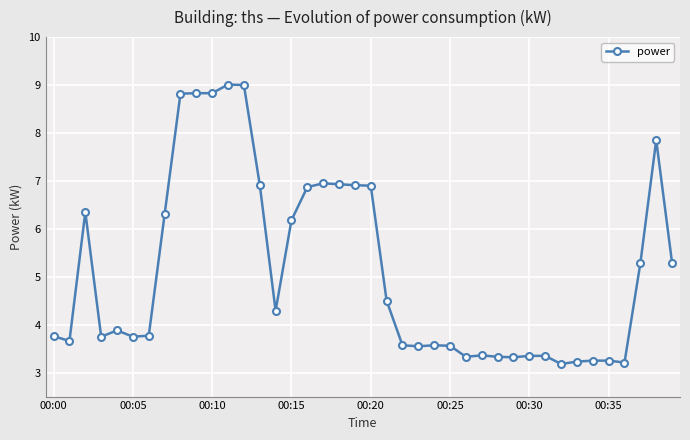

What is the value of the 1st point from the left?

3.8